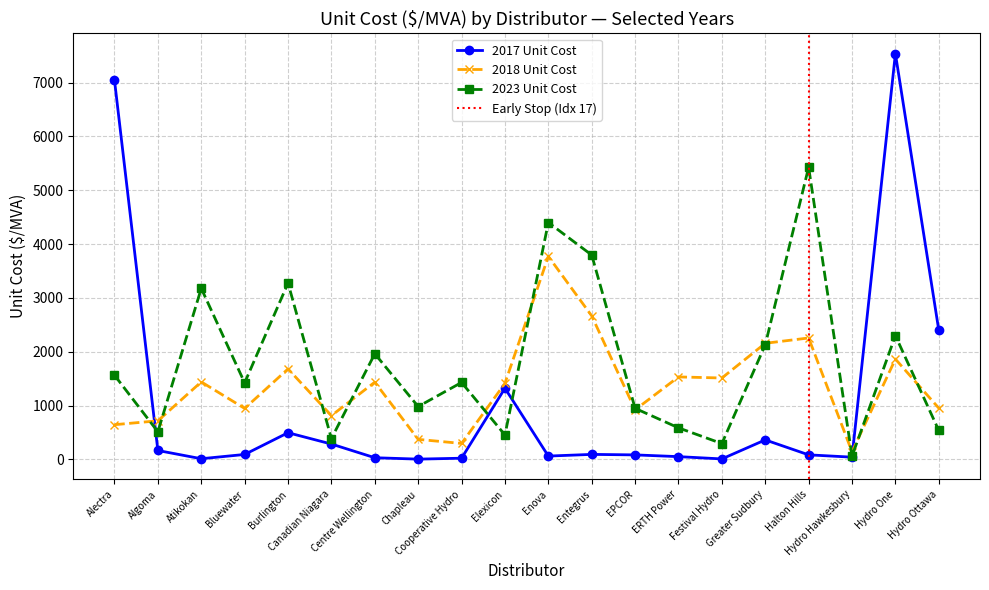

What is the value of the 2017 Unit Cost point at the 14th from the left?

52.5